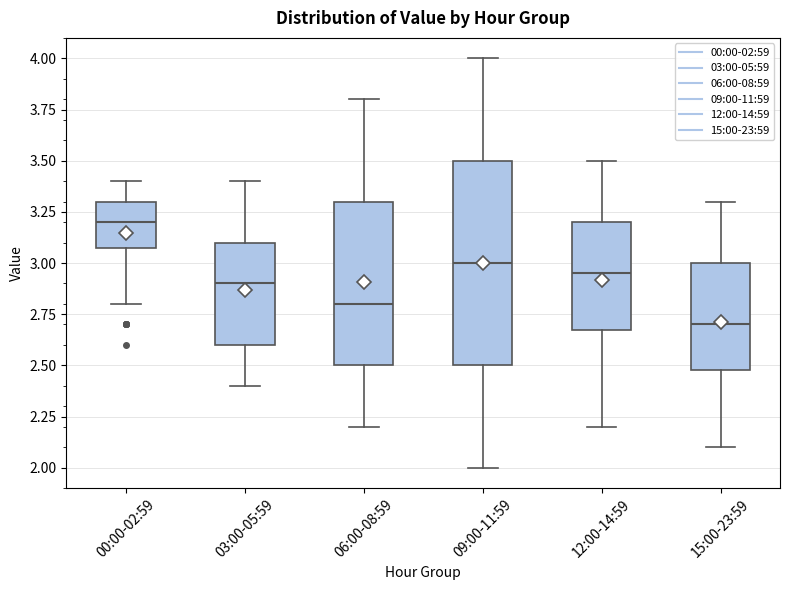

Where is the upper edge of the box for 15:00-23:59 on the y-axis? The values are not printed on the chart, so give them approximately, as read against the axis.

3.00